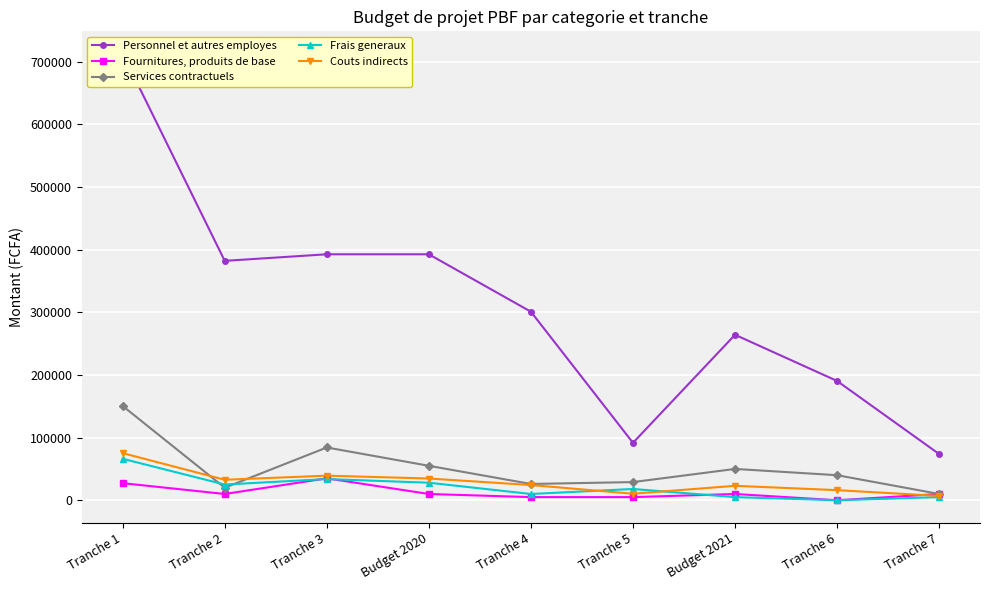

What is the label of the 4th point from the left?

Budget 2020